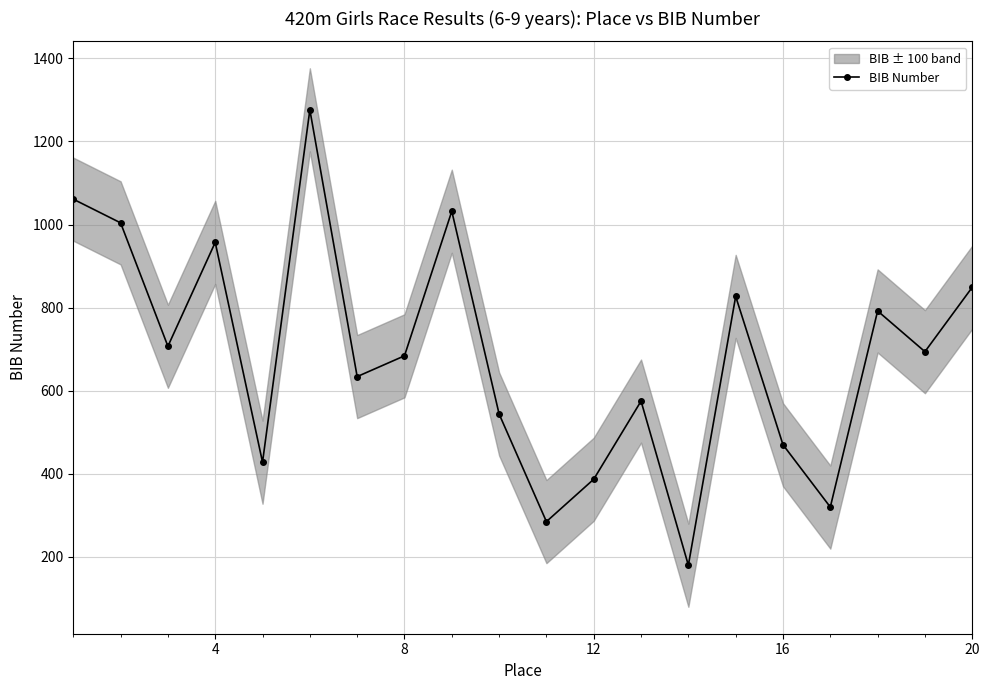

What is the minimum value for BIB Number?

180